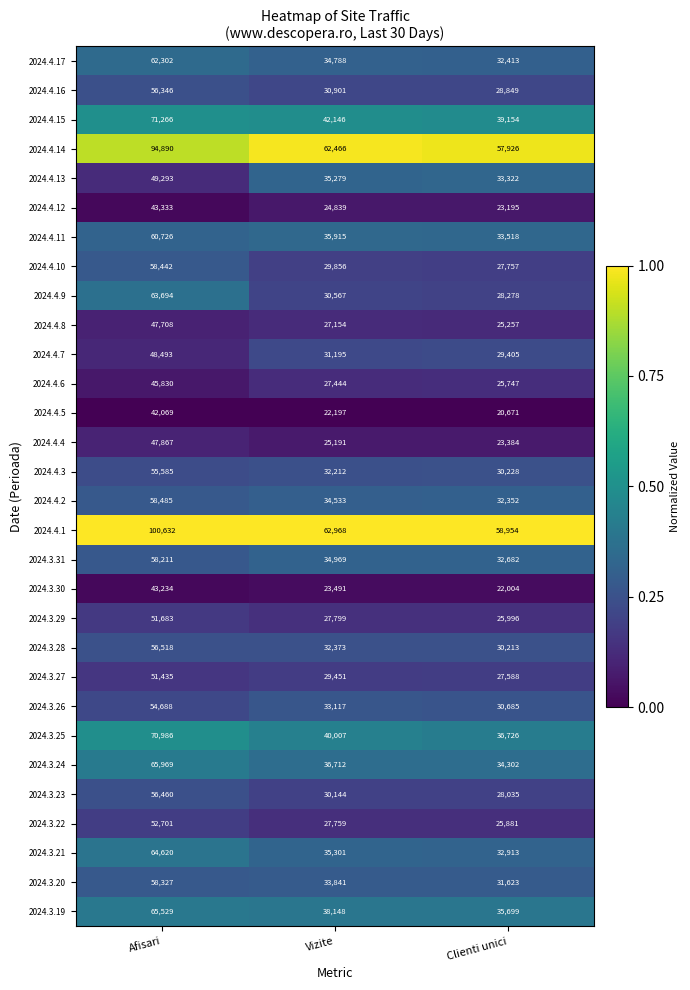

Which series has the widest spread of values?

2024.4.1